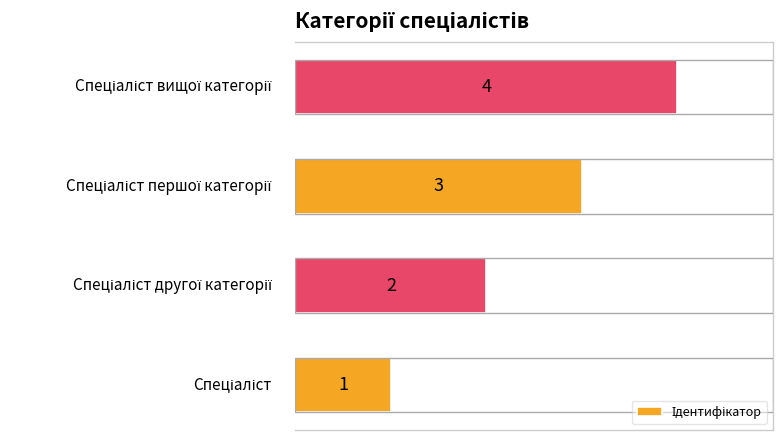

What is the difference between the maximum and minimum values?

3